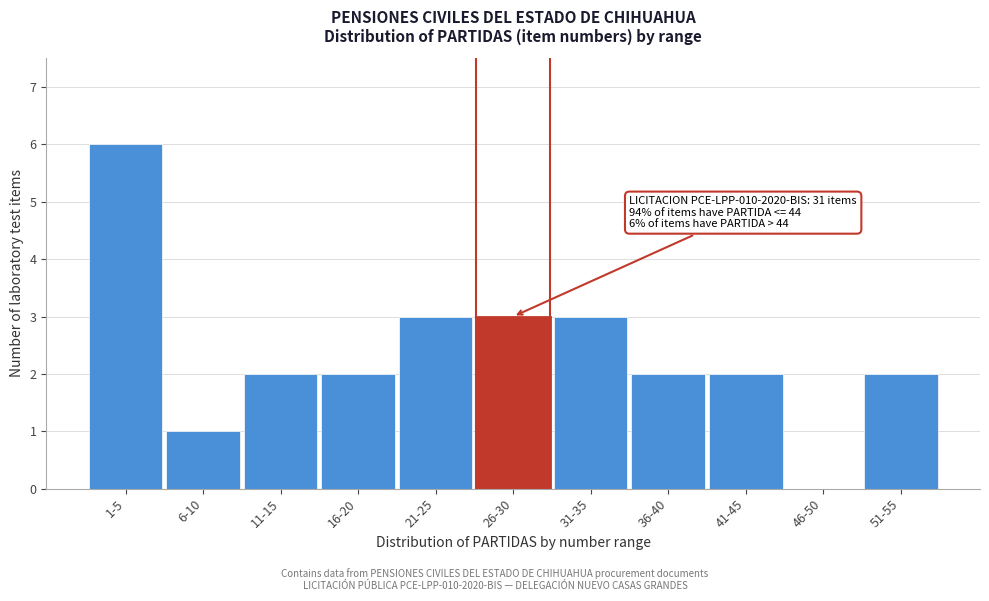

Reading right to left, transcribe all the data shown in this chart.

51-55=2	46-50=0	41-45=2	36-40=2	31-35=3	26-30=3	21-25=3	16-20=2	11-15=2	6-10=1	1-5=6